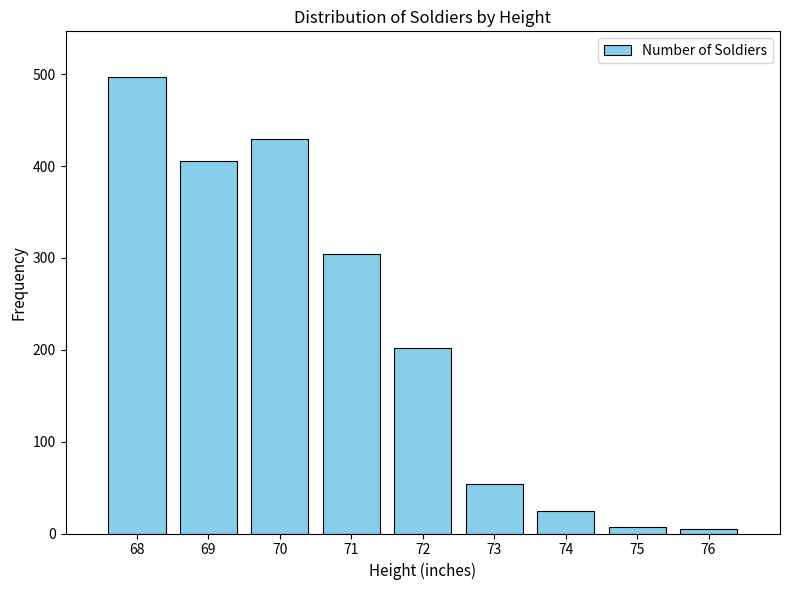

Where is the data nearest to the value 251?

72